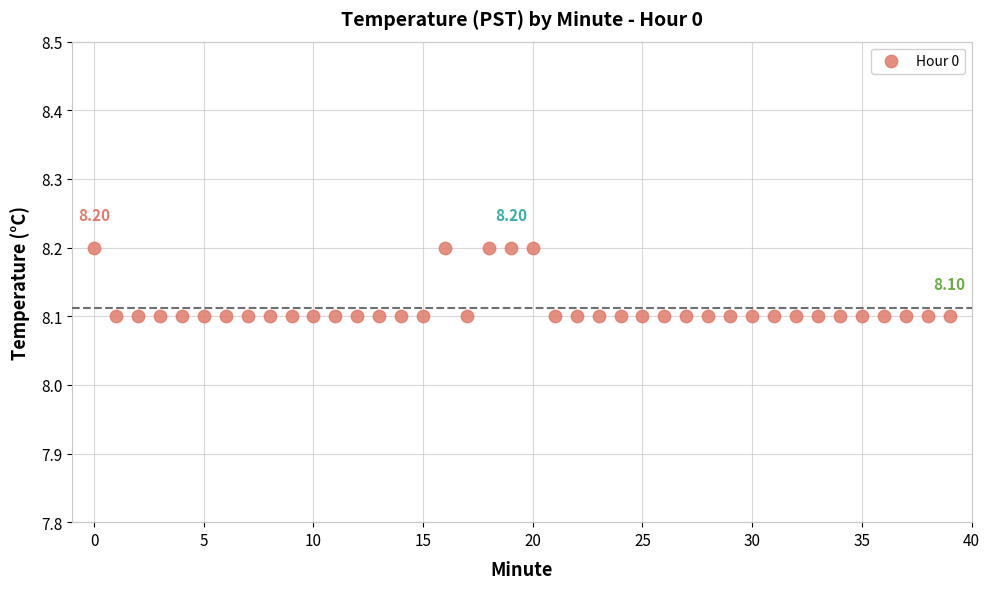

How many data points are displayed?

40